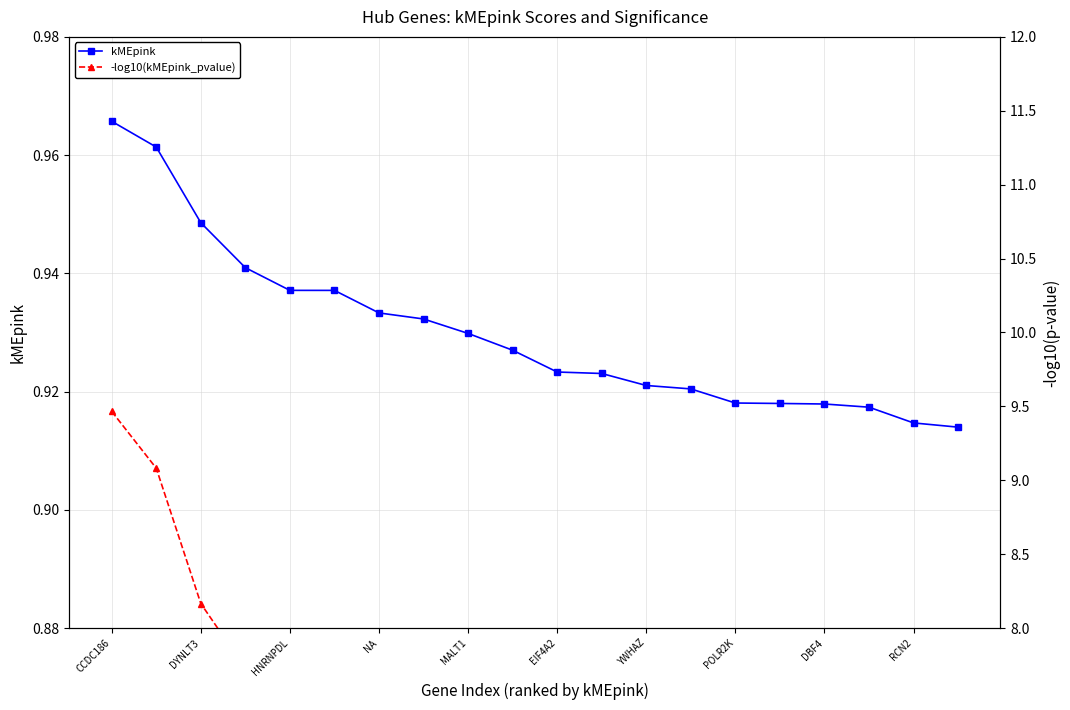

What is the label of the 16th point from the left?

15